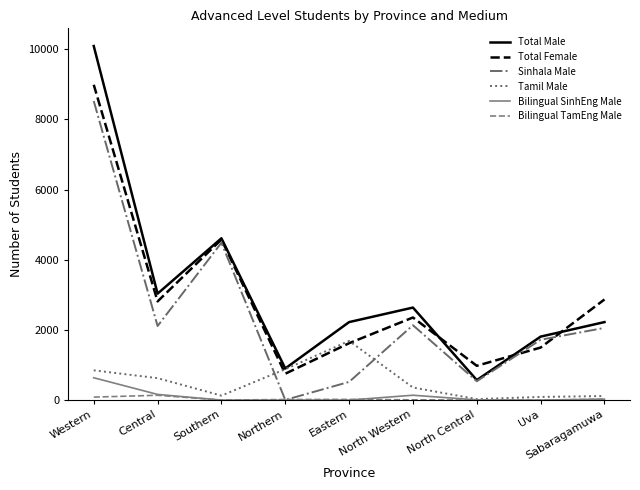

What position from the left is Uva?

8